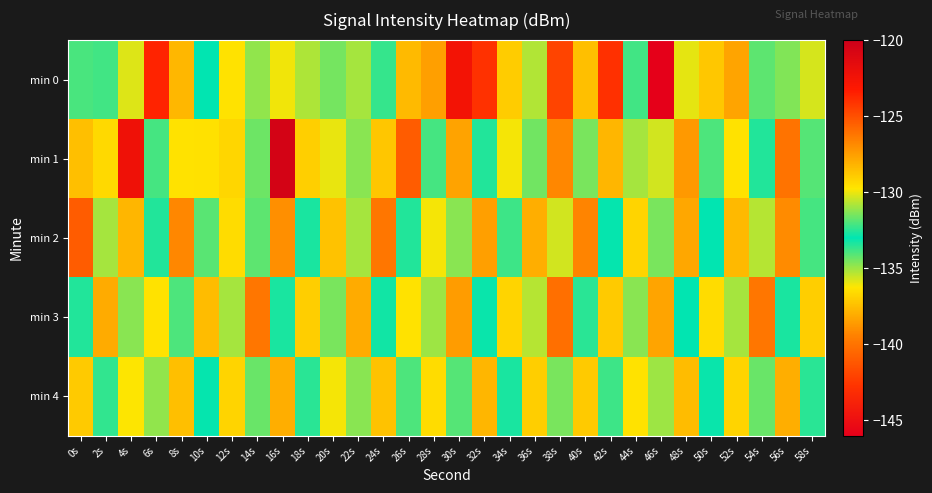

What is the total value across all series at 38s?

-639.3